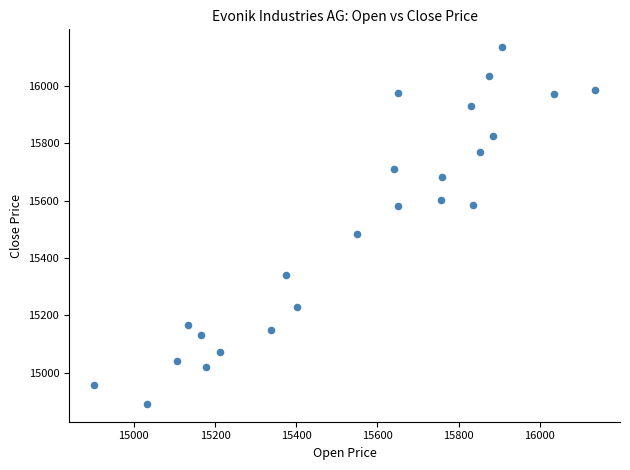

What is the range of X values (max minus min)?

1234